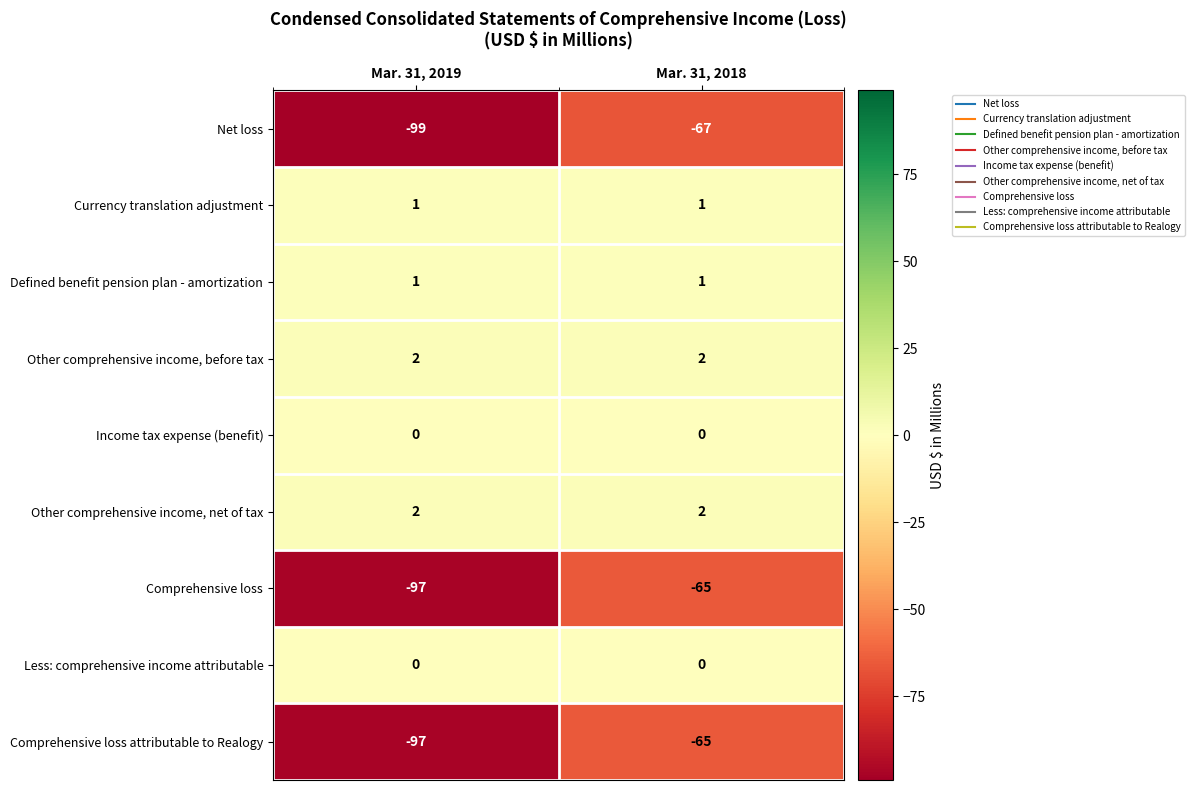

Is the value of Defined benefit pension plan - amortization at Mar. 31, 2018 greater than the value of Less: comprehensive income attributable at Mar. 31, 2019?

Yes